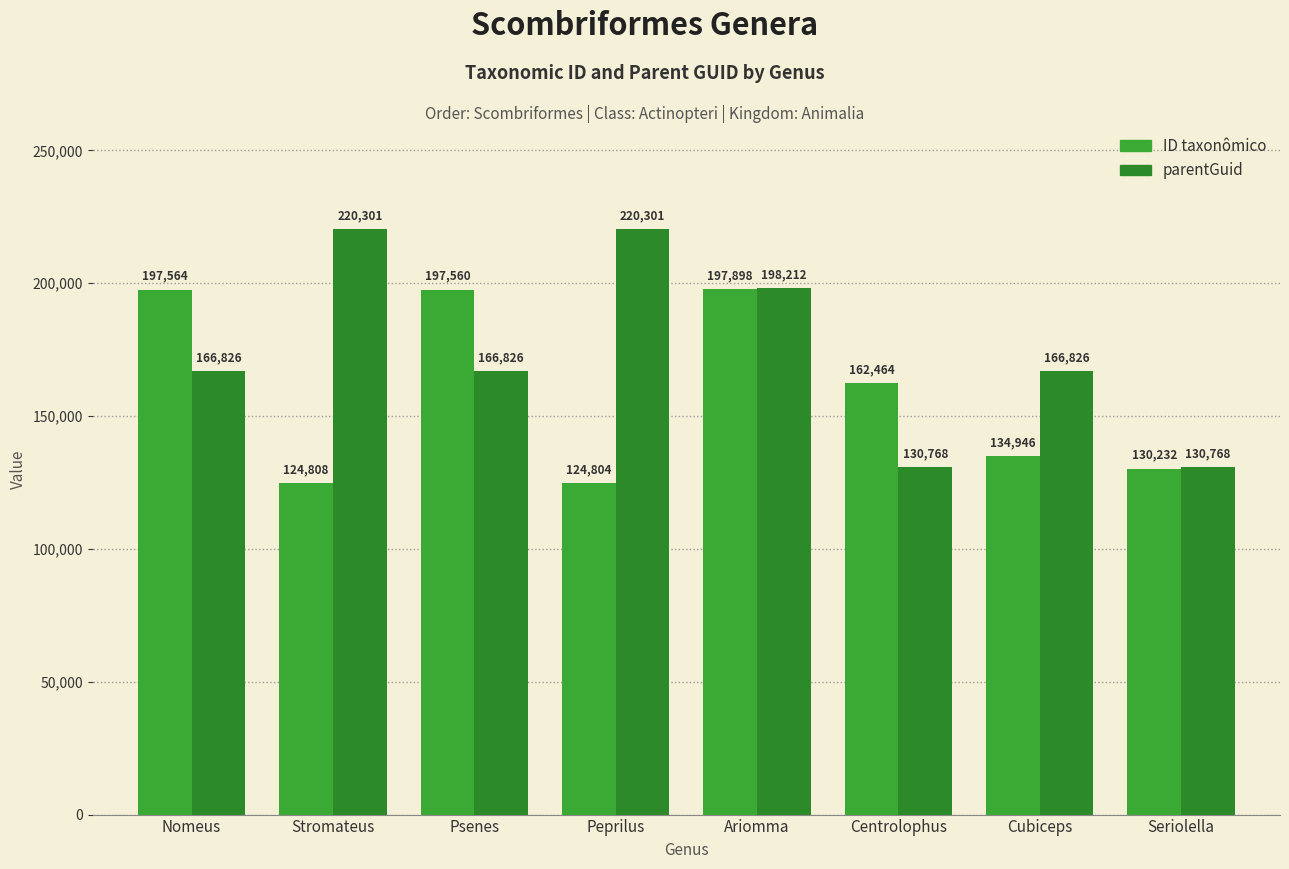

Reading right to left, extract all data points from this chart.

ID taxonômico: 130232	134946	162464	197898	124804	197560	124808	197564
parentGuid: 130768	166826	130768	198212	220301	166826	220301	166826